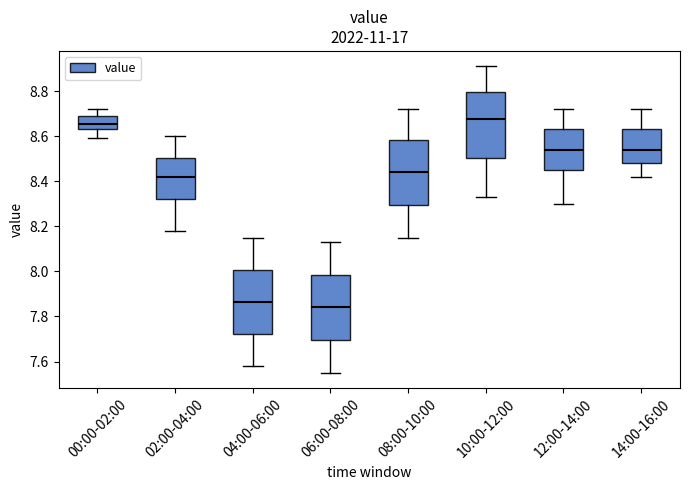

Reading left to right, read every box against the y-axis: the position of its median line, the range the box covers, and the ends of its whiskers. The values are not printed on the chart, so give them approximately, as read against the axis.

00:00-02:00: median 8.66, box 8.64 to 8.70, whiskers 8.60 to 8.72
02:00-04:00: median 8.42, box 8.32 to 8.50, whiskers 8.18 to 8.60
04:00-06:00: median 7.86, box 7.72 to 8.00, whiskers 7.58 to 8.16
06:00-08:00: median 7.84, box 7.70 to 7.98, whiskers 7.56 to 8.14
08:00-10:00: median 8.44, box 8.30 to 8.58, whiskers 8.16 to 8.72
10:00-12:00: median 8.68, box 8.50 to 8.80, whiskers 8.34 to 8.92
12:00-14:00: median 8.54, box 8.46 to 8.64, whiskers 8.30 to 8.72
14:00-16:00: median 8.54, box 8.48 to 8.64, whiskers 8.42 to 8.72